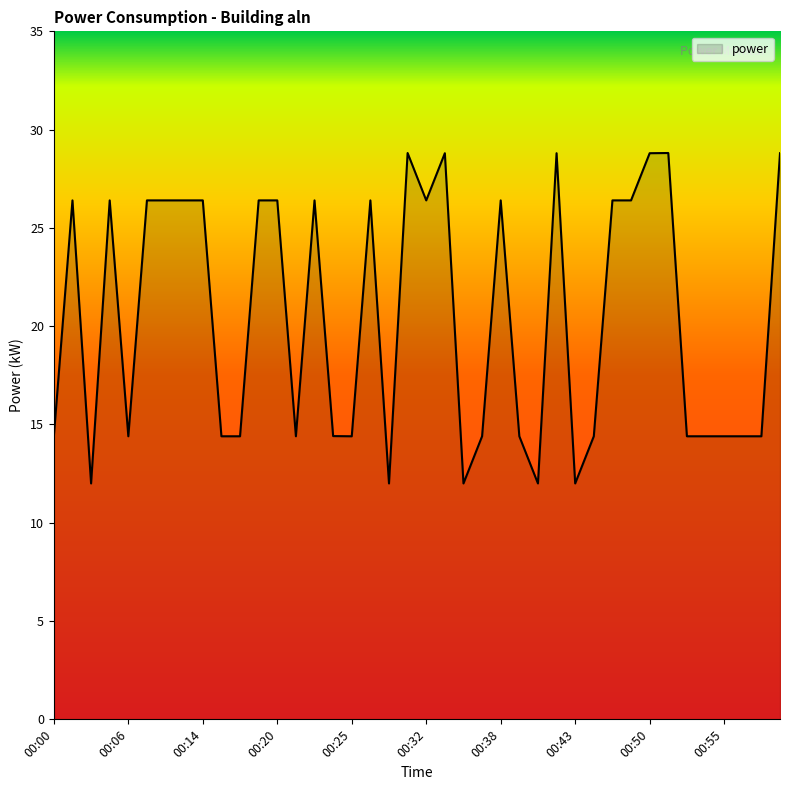

What is the difference between the second highest and minimum values?

16.8